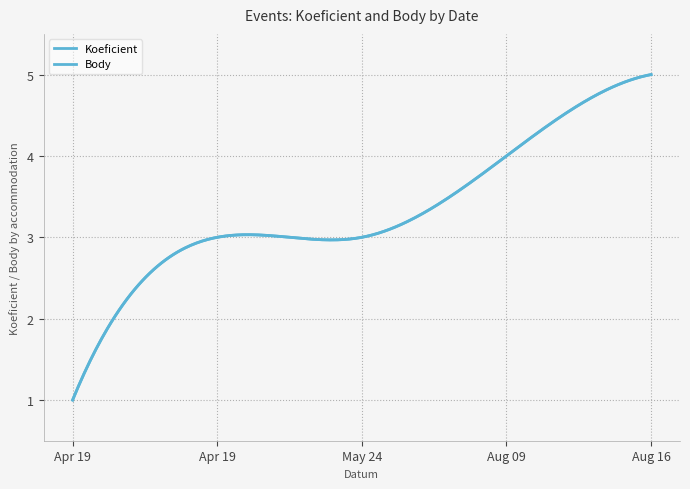

Does the chart have visible grid lines?

Yes